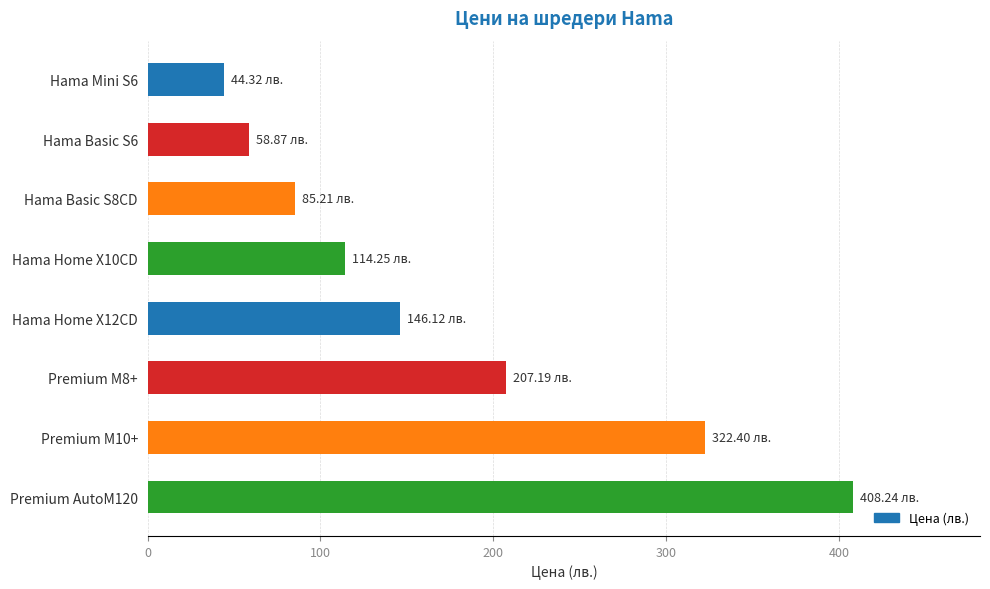

What is the difference between the maximum and minimum values?

363.9